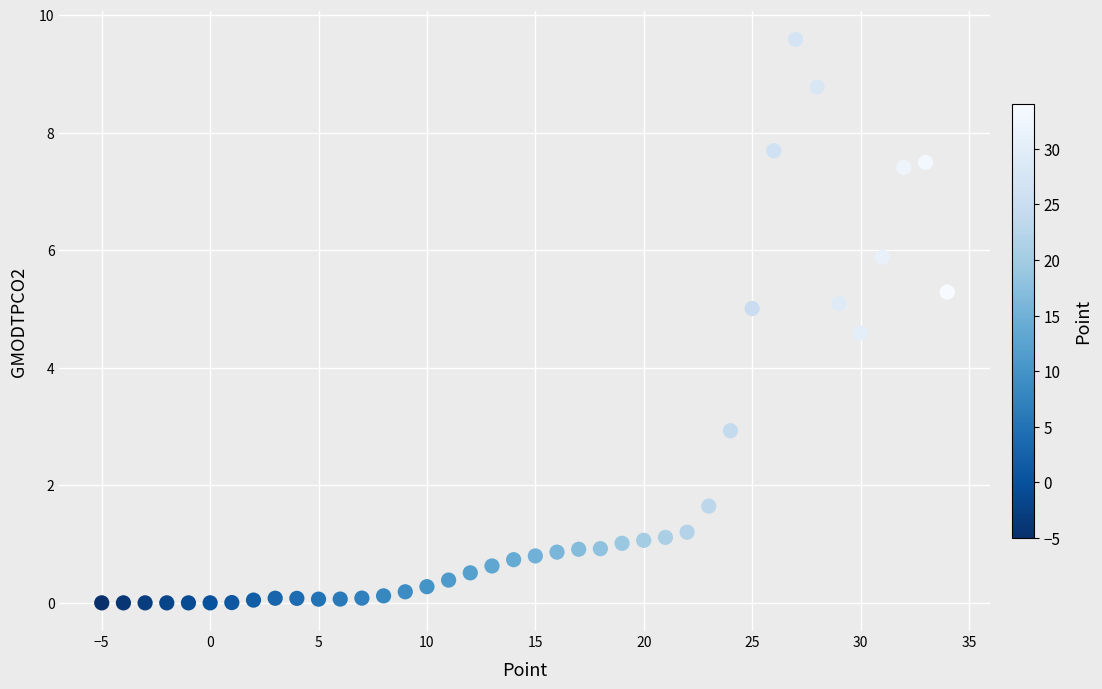

What Y value in the scatter plot is closest to 4?

4.6